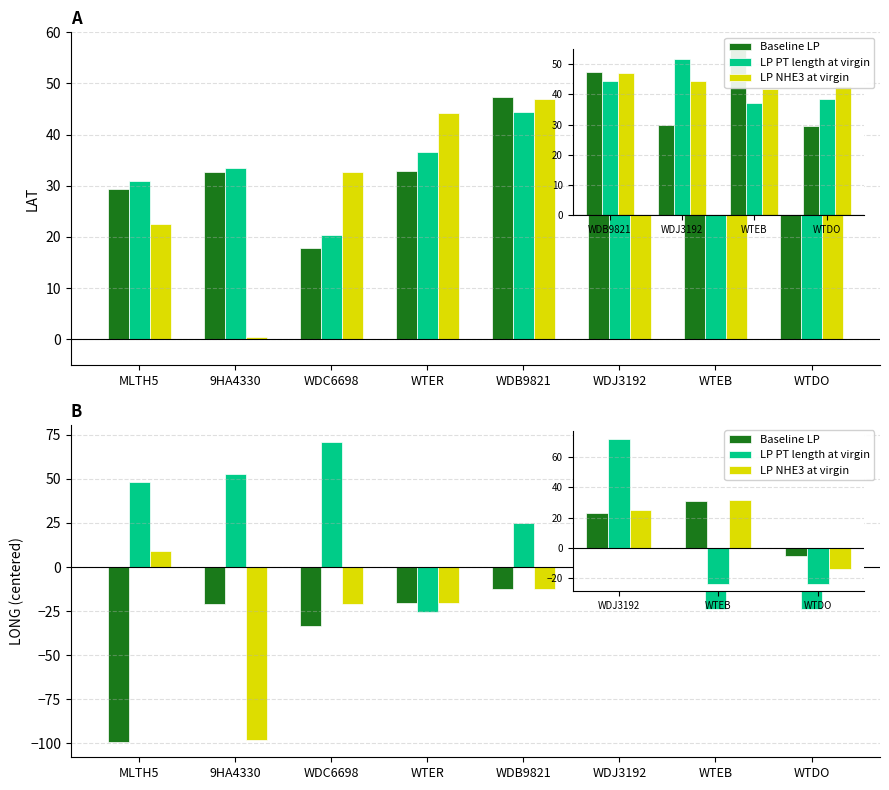

How many values in the Baseline LP series exceed -12?

3